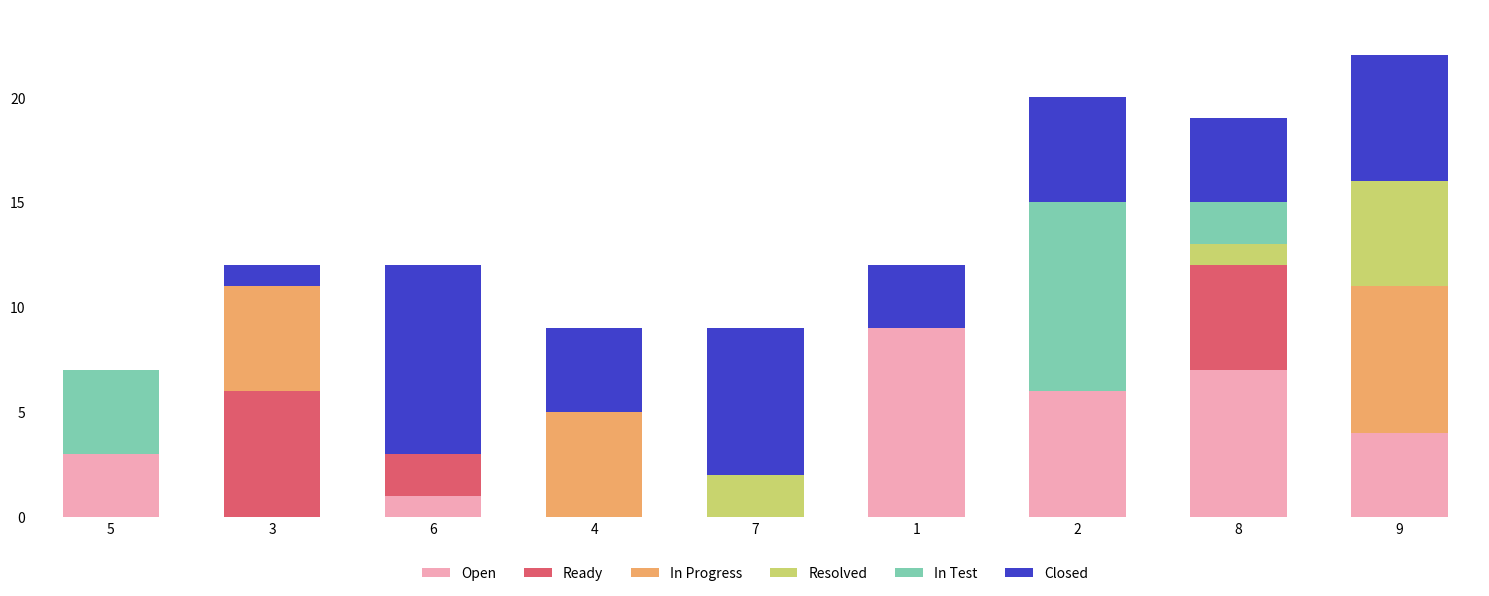

What is the maximum value for Open?

9